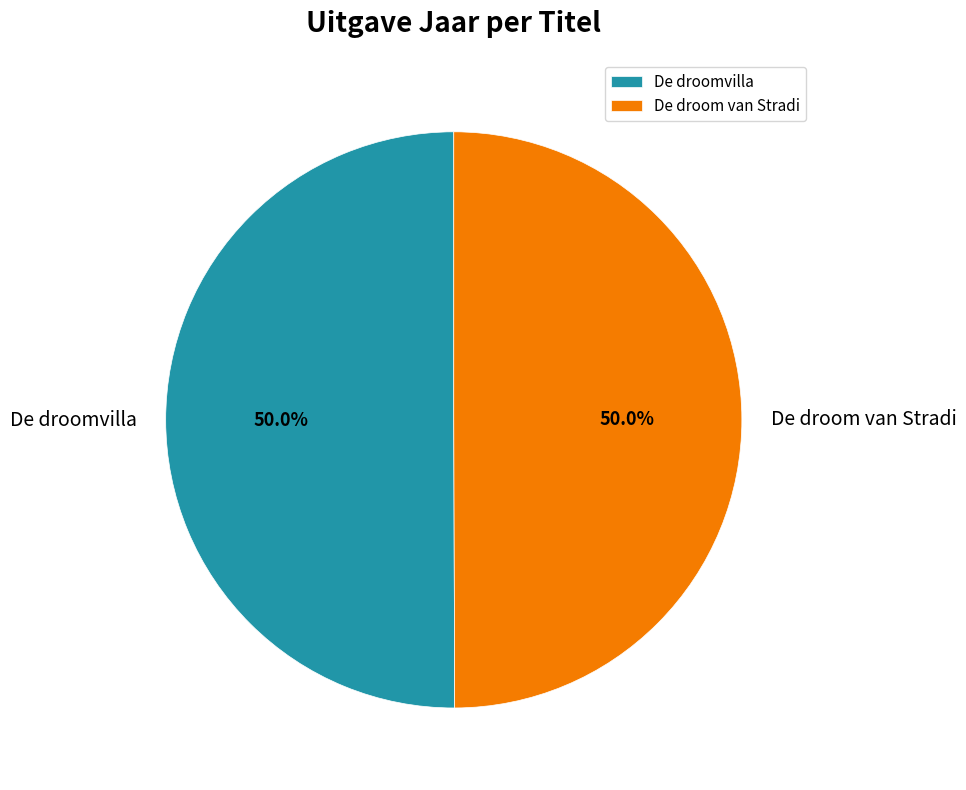

Is the sum of De droom van Stradi and De droomvilla greater than half?

Yes